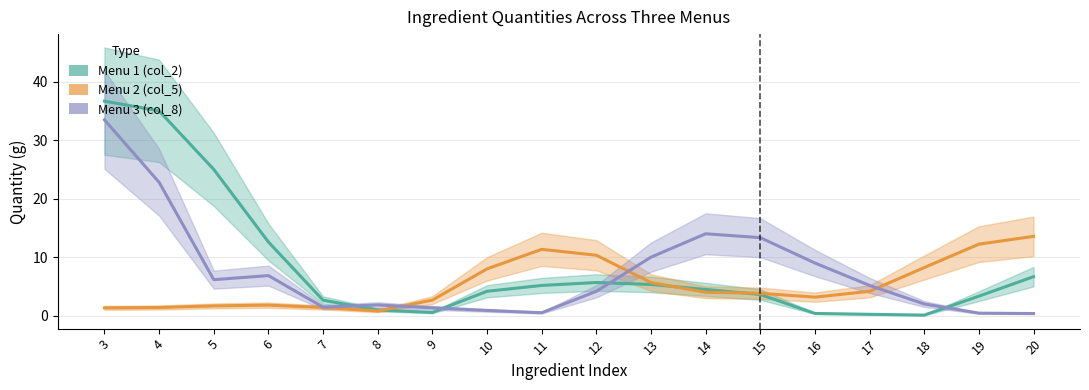

How many values in the Menu 1 (col_2) series exceed 4?

10